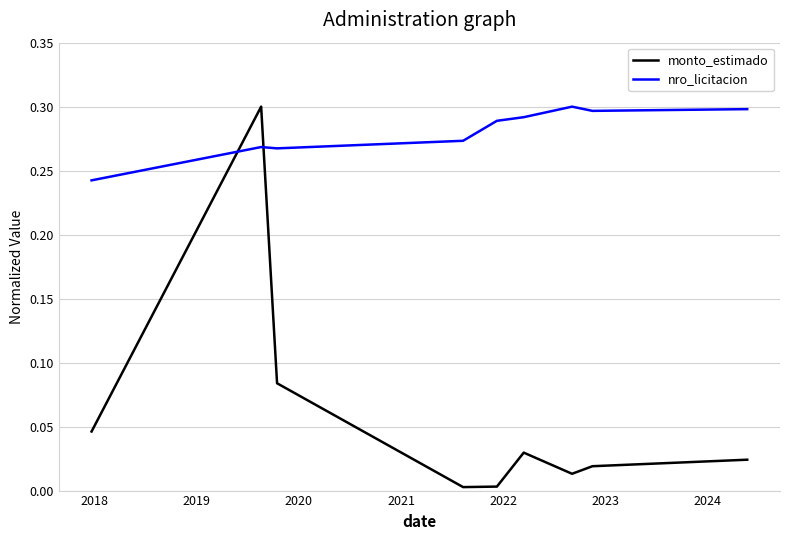

Rank the series by their average value, from highest to lowest.

nro_licitacion, monto_estimado